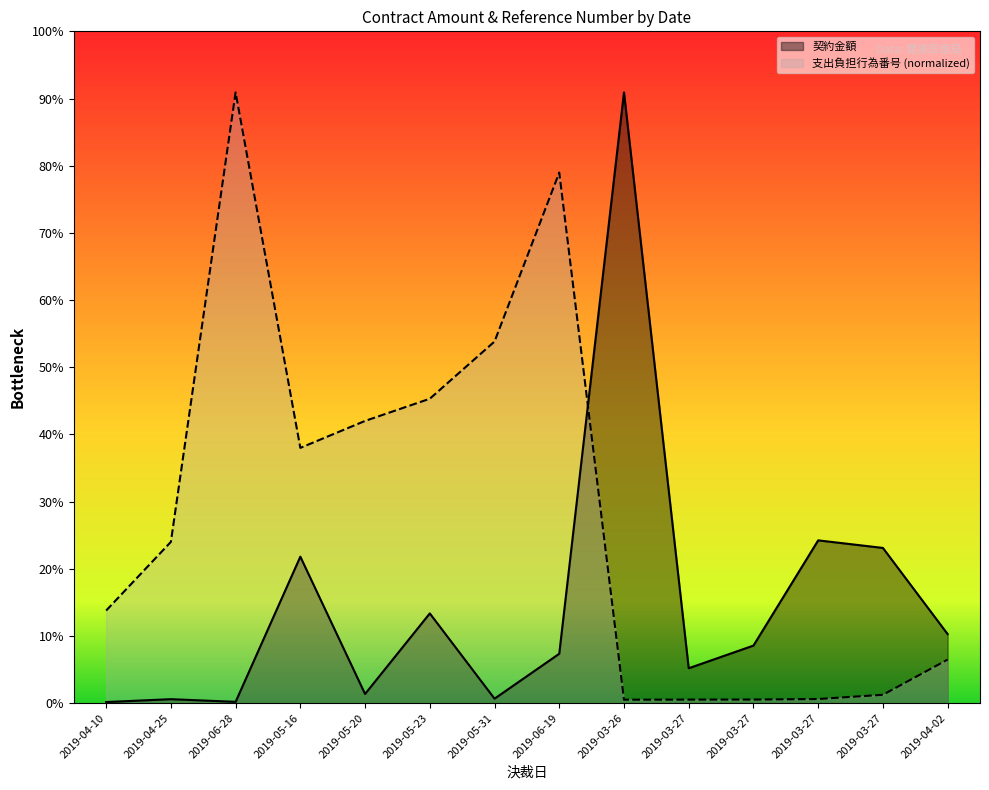

What is the sum of the 支出負担行為番号 values at 2019-06-28 and 2019-04-10?

239770.7